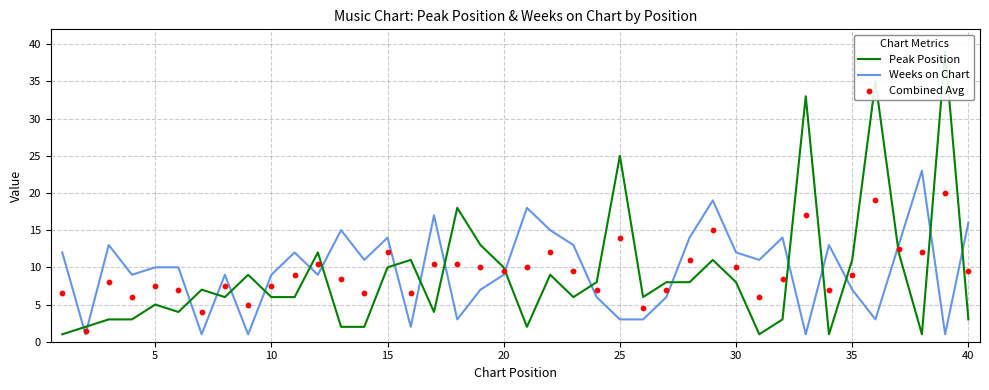

Which series contains the lowest Y value?

Peak Position